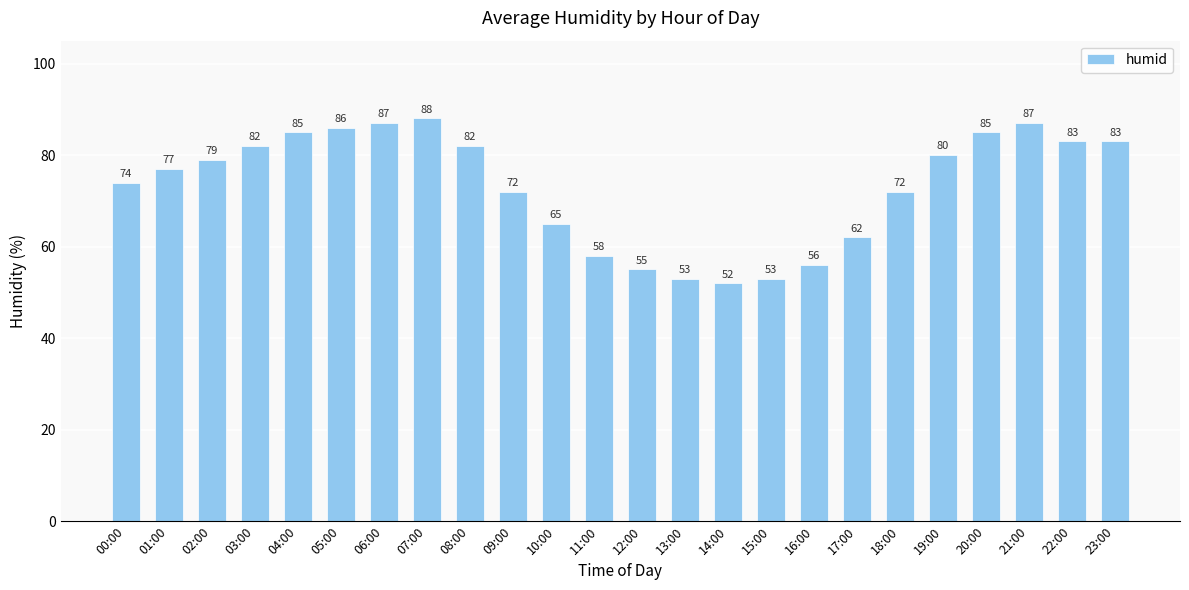

What is the ratio of the value at 01:00 to the value at 02:00?

1.0